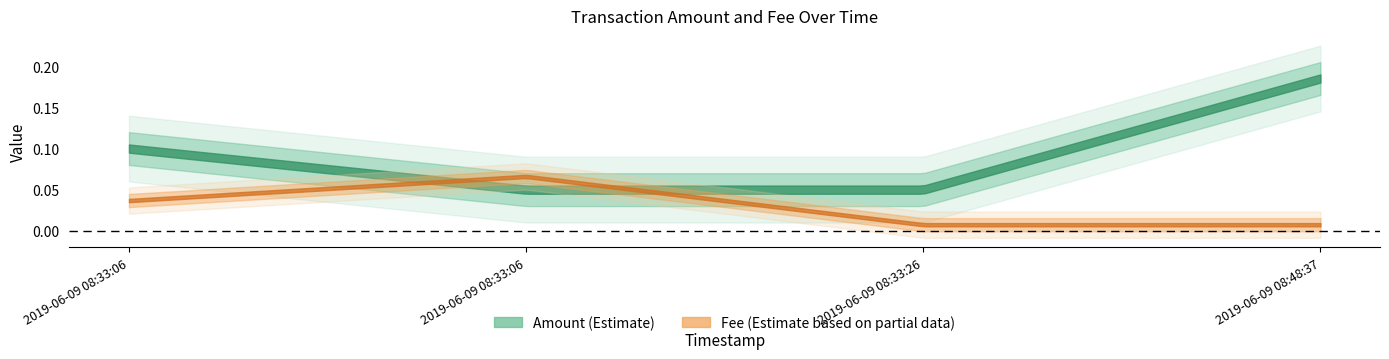

True or false: Fee has more than 0 interior local peaks.

True